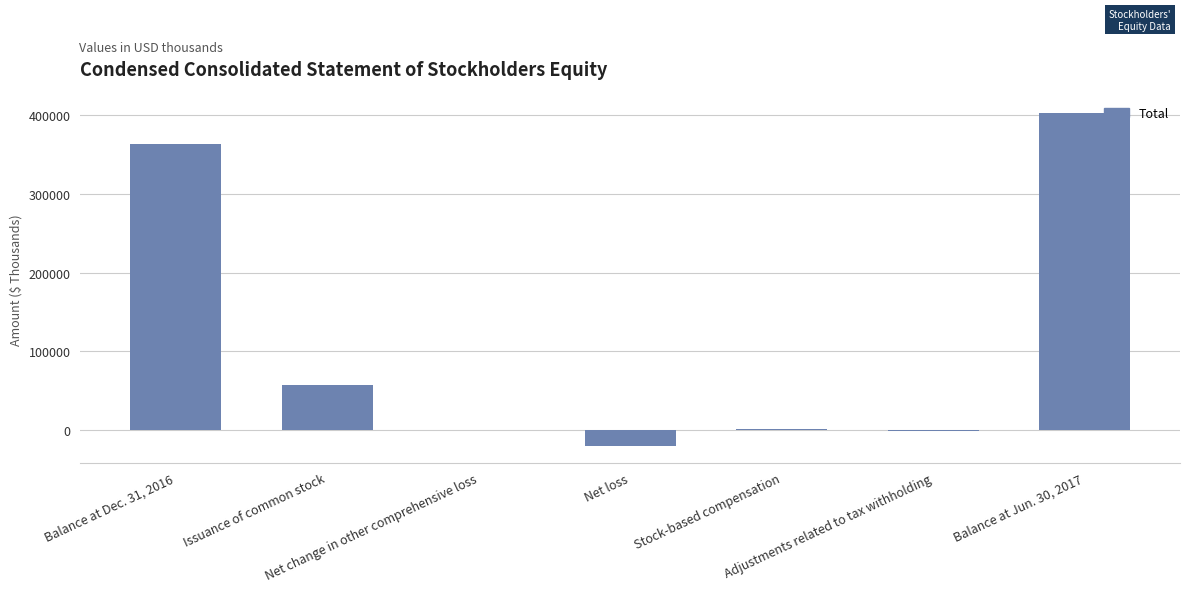

At which category does the chart reach its peak across all series?

Balance at Jun. 30, 2017